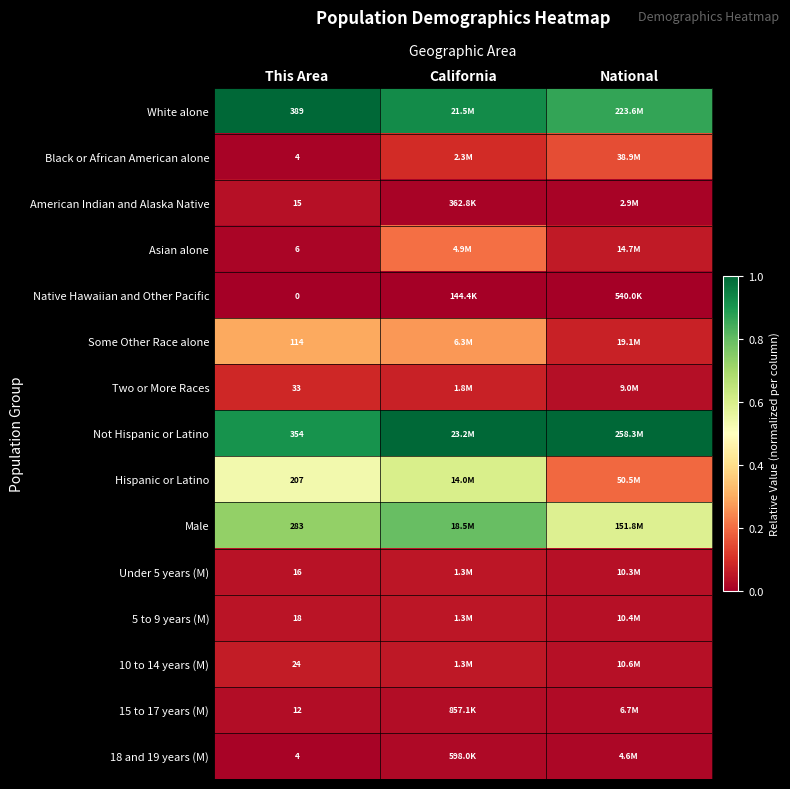

At which category does the chart reach its minimum across all series?

This Area